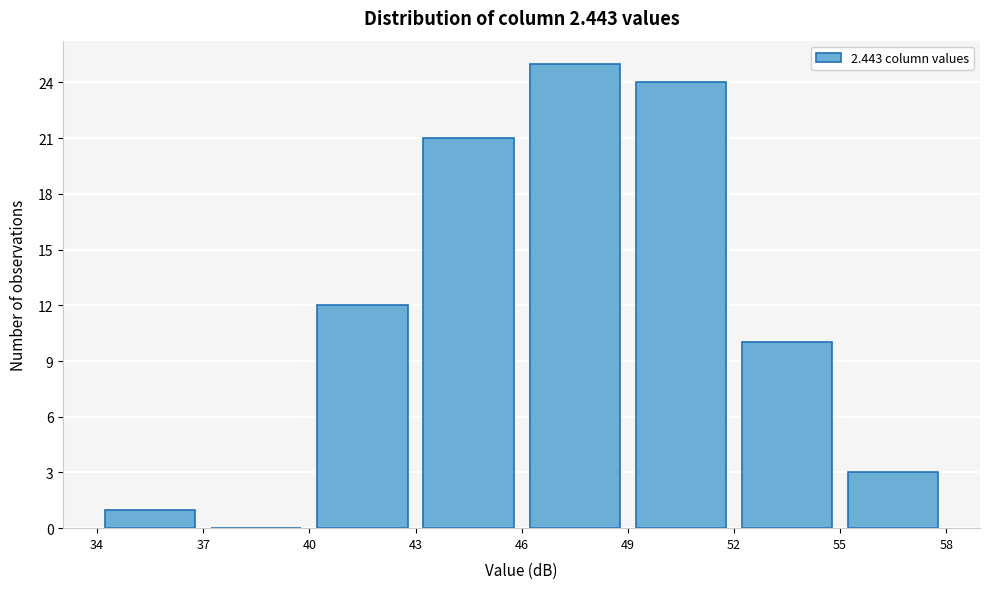

Over which range of the x-axis is the bar tallest?

46 to 49